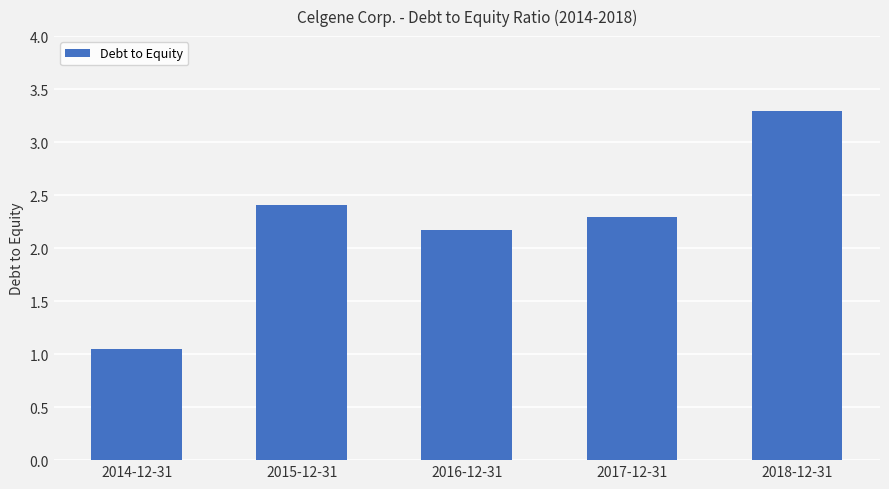

Rank the categories by value from highest to lowest.

2018-12-31, 2015-12-31, 2017-12-31, 2016-12-31, 2014-12-31